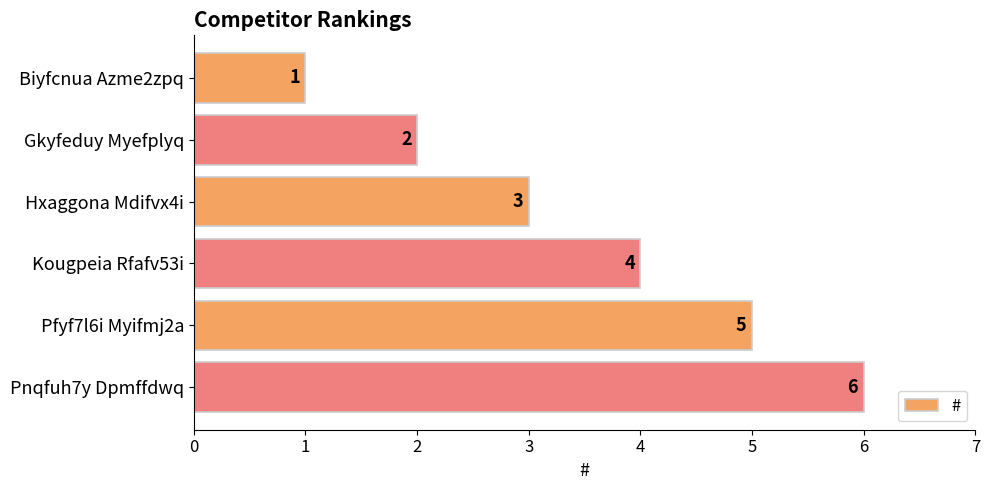

What is the maximum value shown in the chart?

6